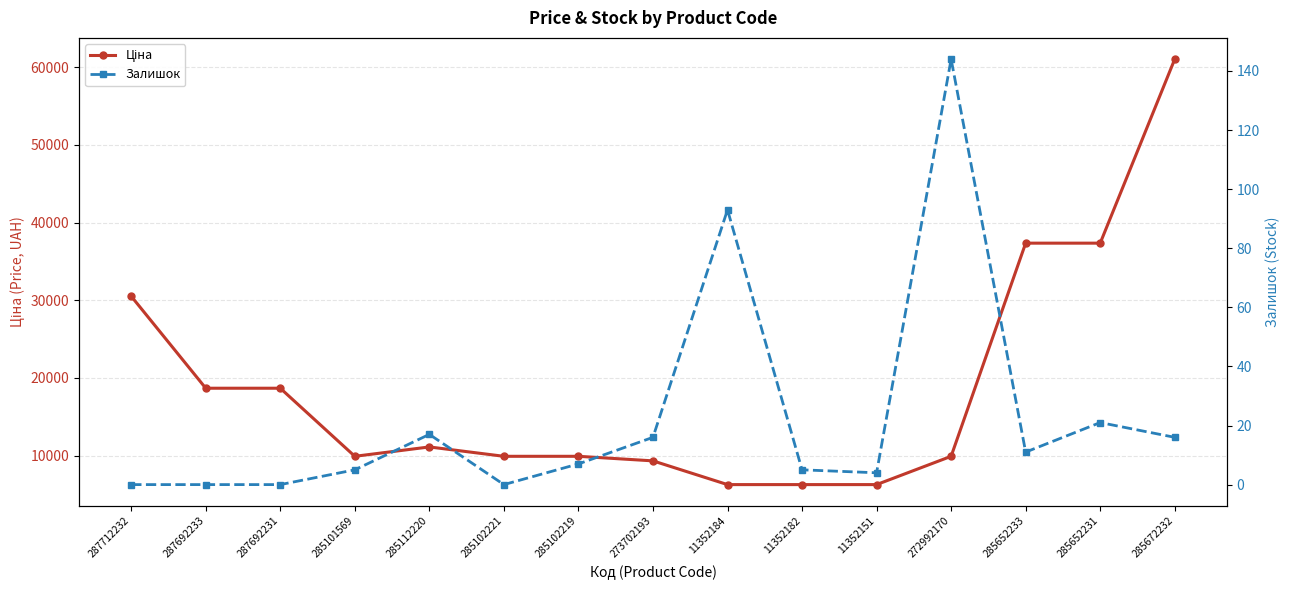

How many series are shown in this chart?

2